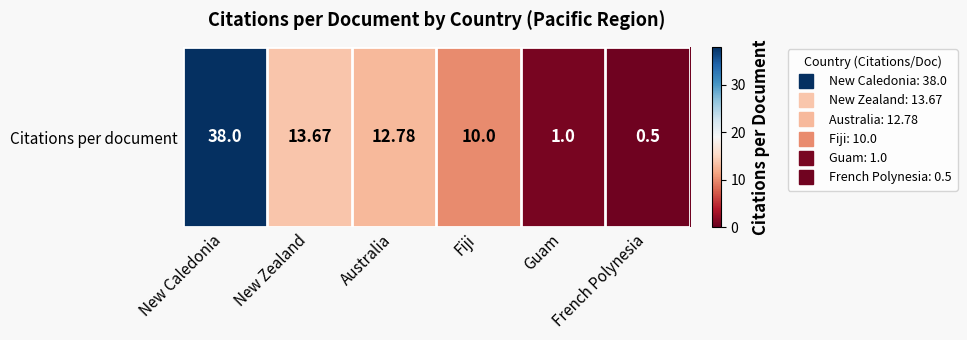

What is the change in value from New Caledonia to Guam?

-37.0